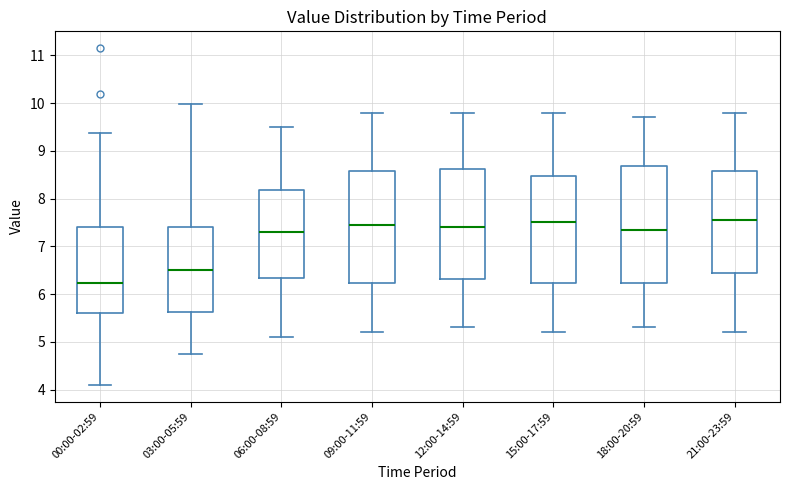

Where is the upper edge of the box for 09:00-11:59 on the y-axis? The values are not printed on the chart, so give them approximately, as read against the axis.

8.6